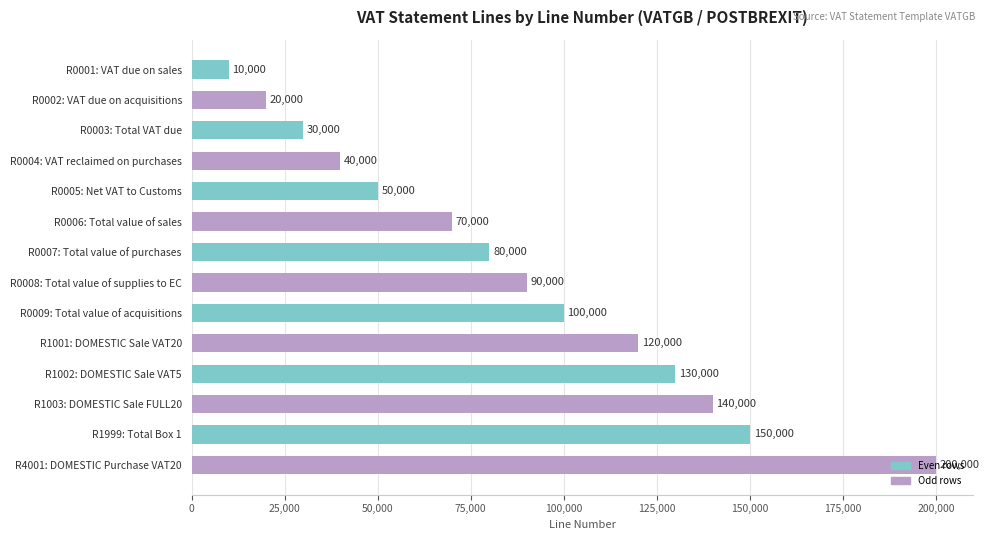

What is the label of the 1st bar from the bottom?

R4001: DOMESTIC Purchase VAT20